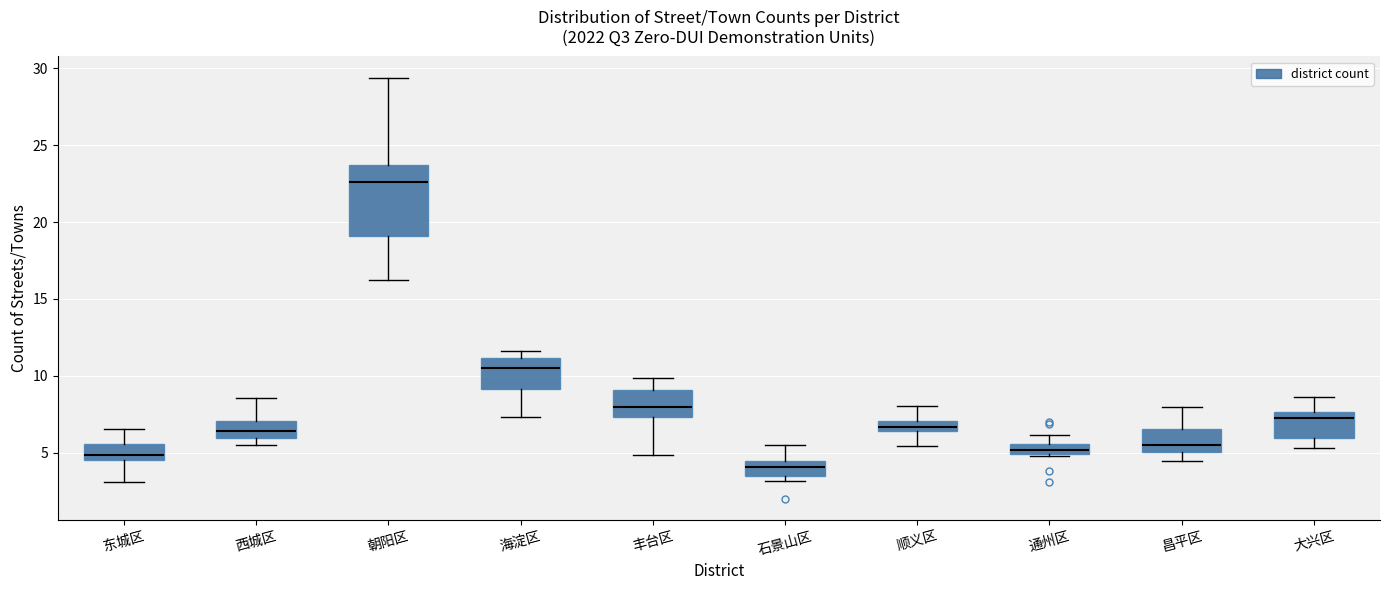

Where is the upper edge of the box for 通州区 on the y-axis? The values are not printed on the chart, so give them approximately, as read against the axis.

5.5